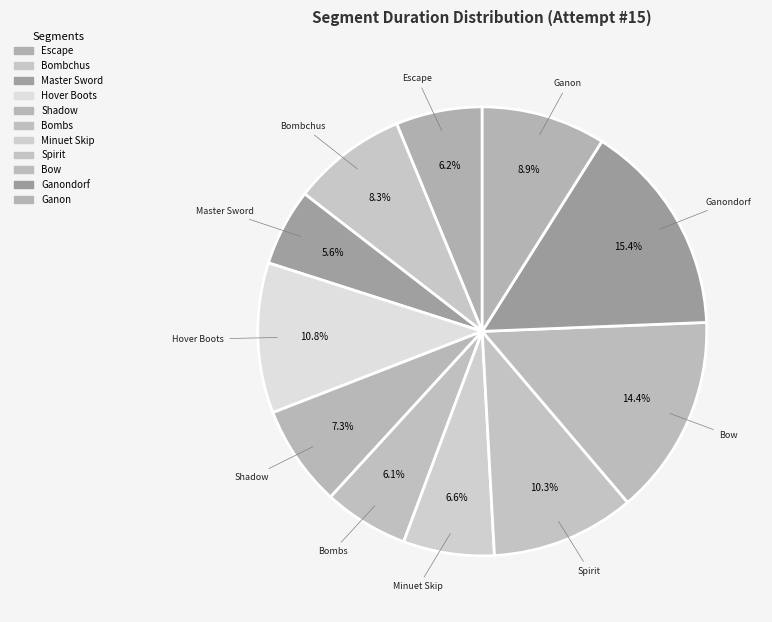

Which category has the biggest portion of the pie?

Ganondorf